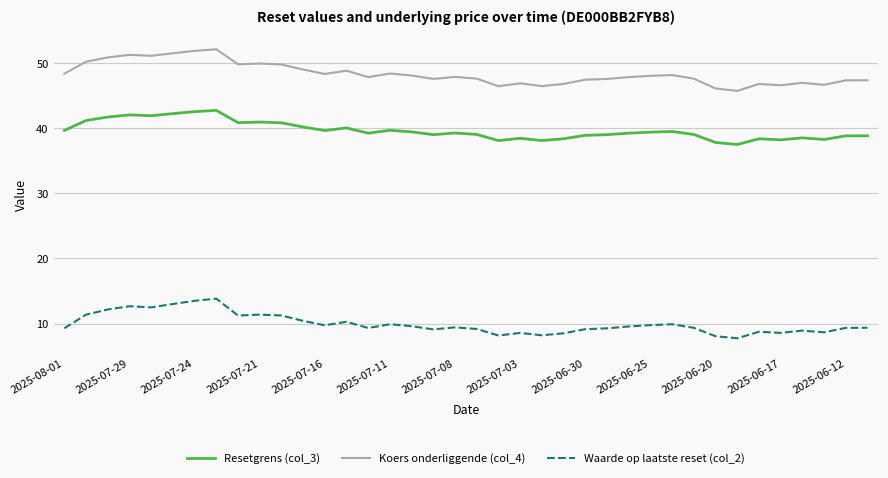

Which series has the largest range (max minus min)?

Koers onderliggende (col_4)